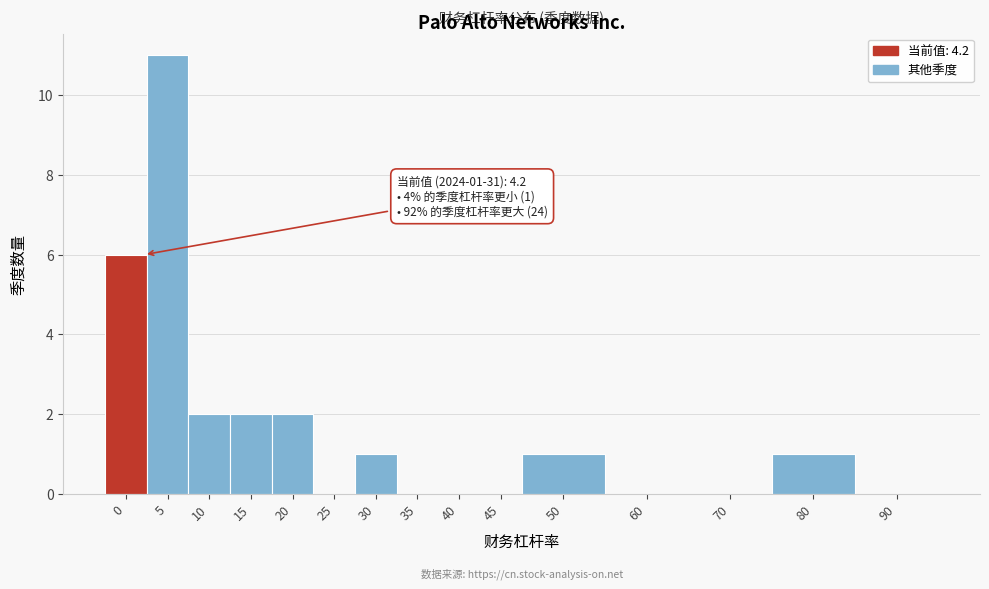

Reading left to right, extract all data points from this chart.

0=6	5=11	10=2	15=2	20=2	25=0	30=1	35=0	40=0	45=0	50=1	60=0	70=0	80=1	90=0